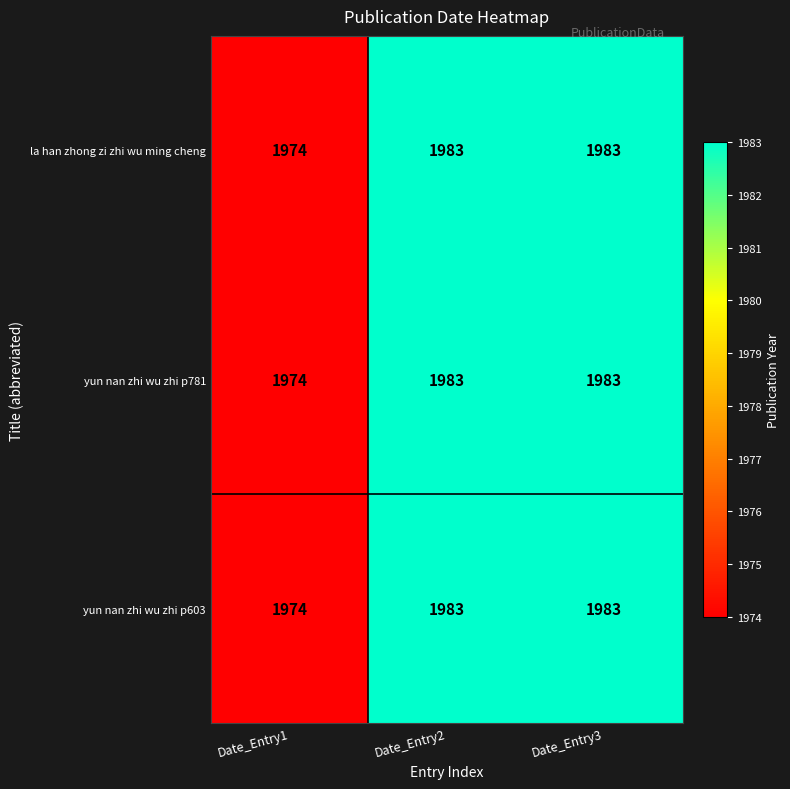

Is it true that yun nan zhi wu zhi p603 equals 3245 at Date_Entry1?

False